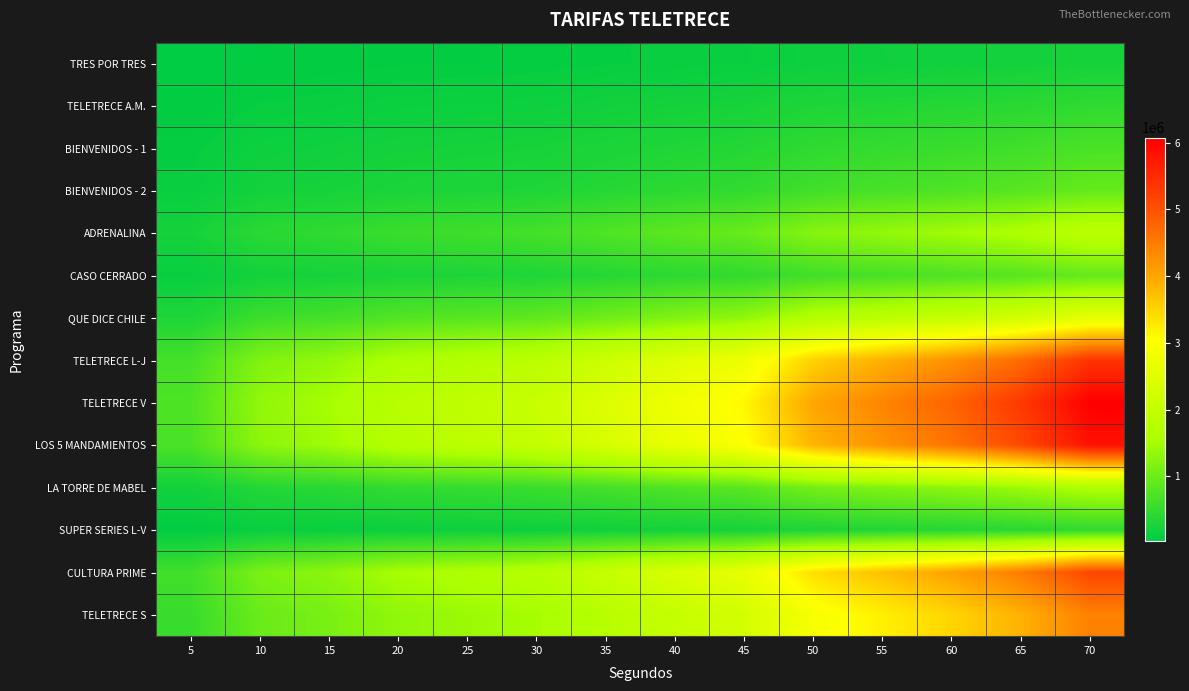

At how many categories does at least one series exceed 1839121?

10